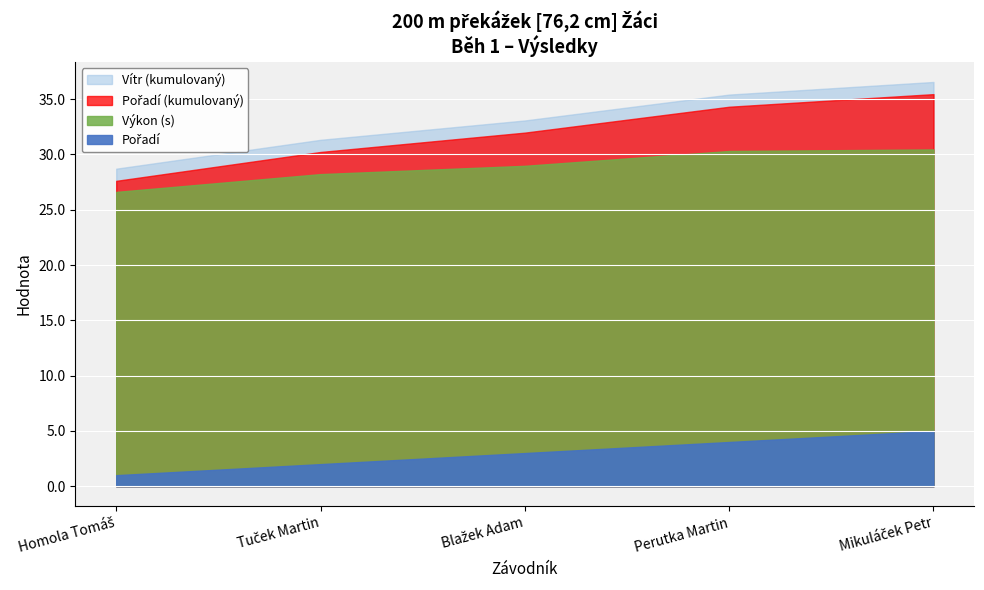

What position from the left is Perutka Martin?

4